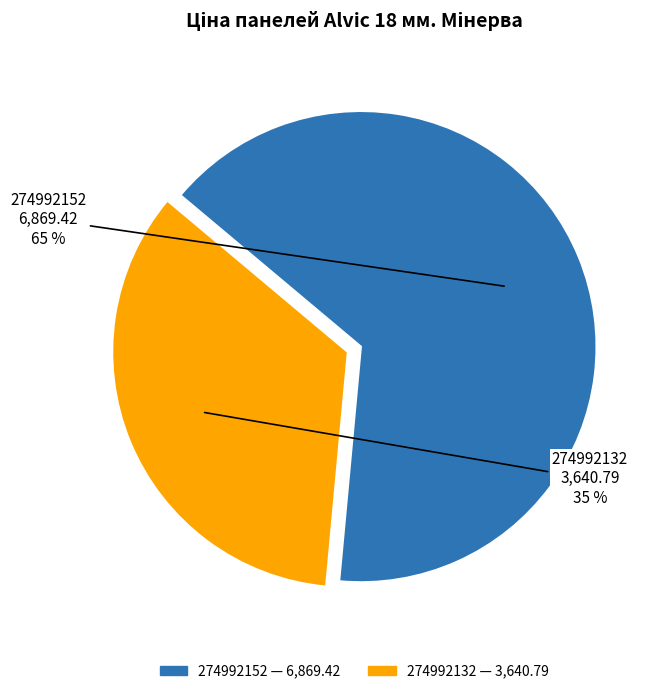

Is it true that 274992152 is 76% of the pie?

False